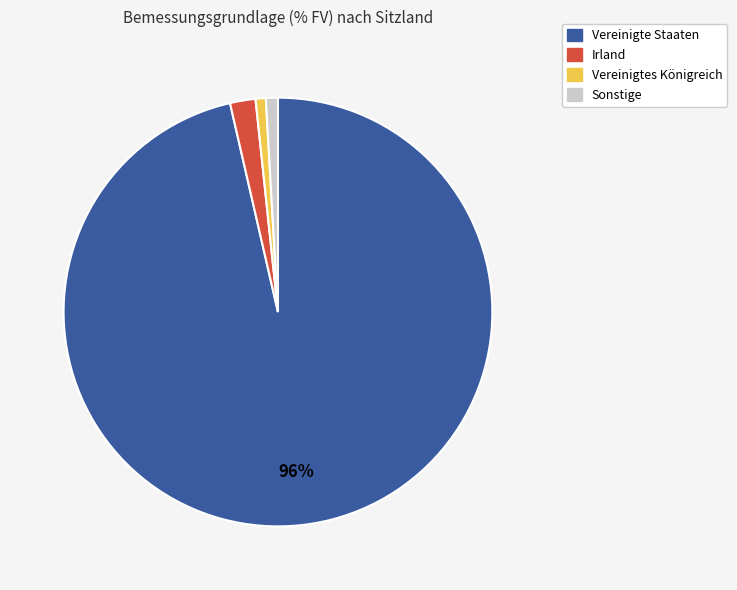

To the nearest percent, what is the average slice percentage?

25%